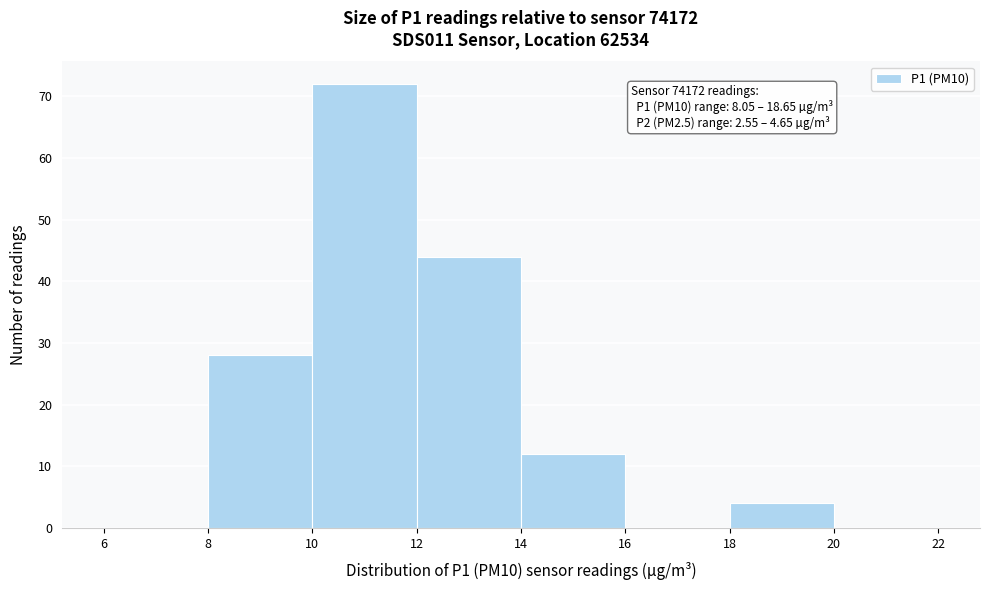

Which range on the x-axis has the tallest bar?

10 to 12